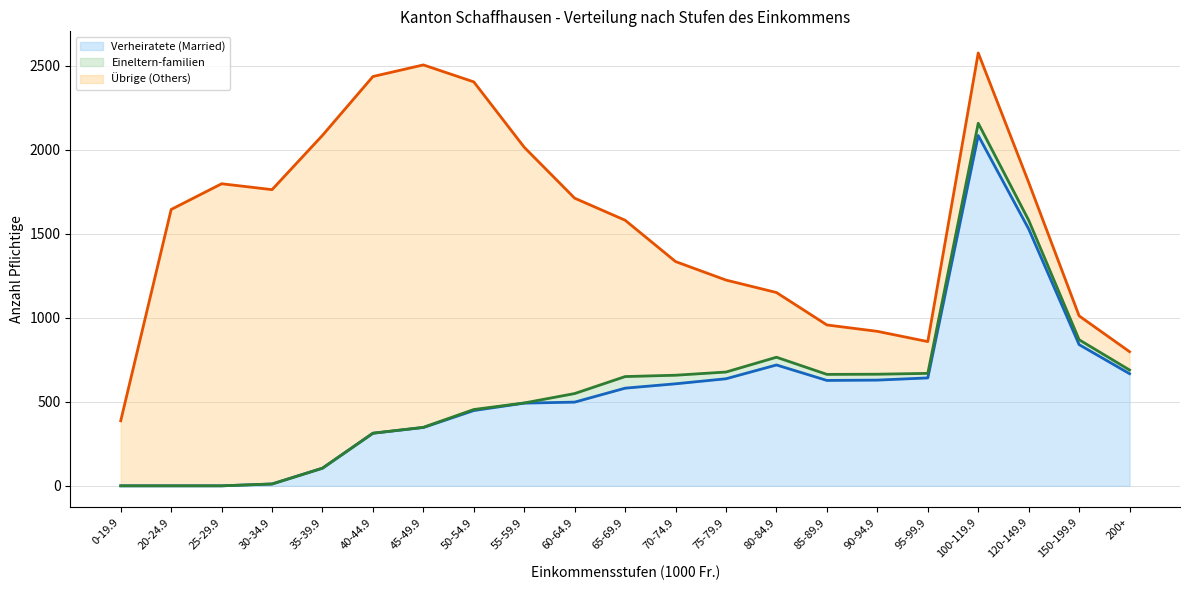

At which category does Verheiratete (Married) (line) reach its first local valley?

85-89.9